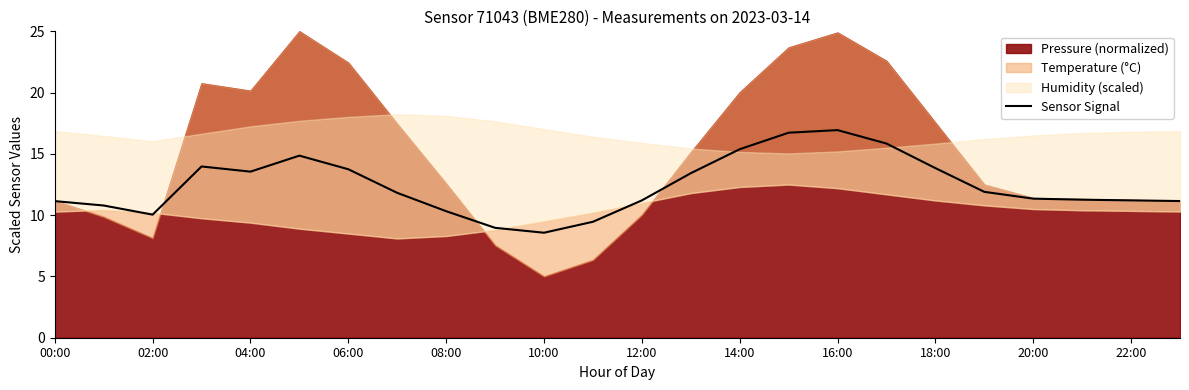

Does the chart display data point markers on the line(s)?

No